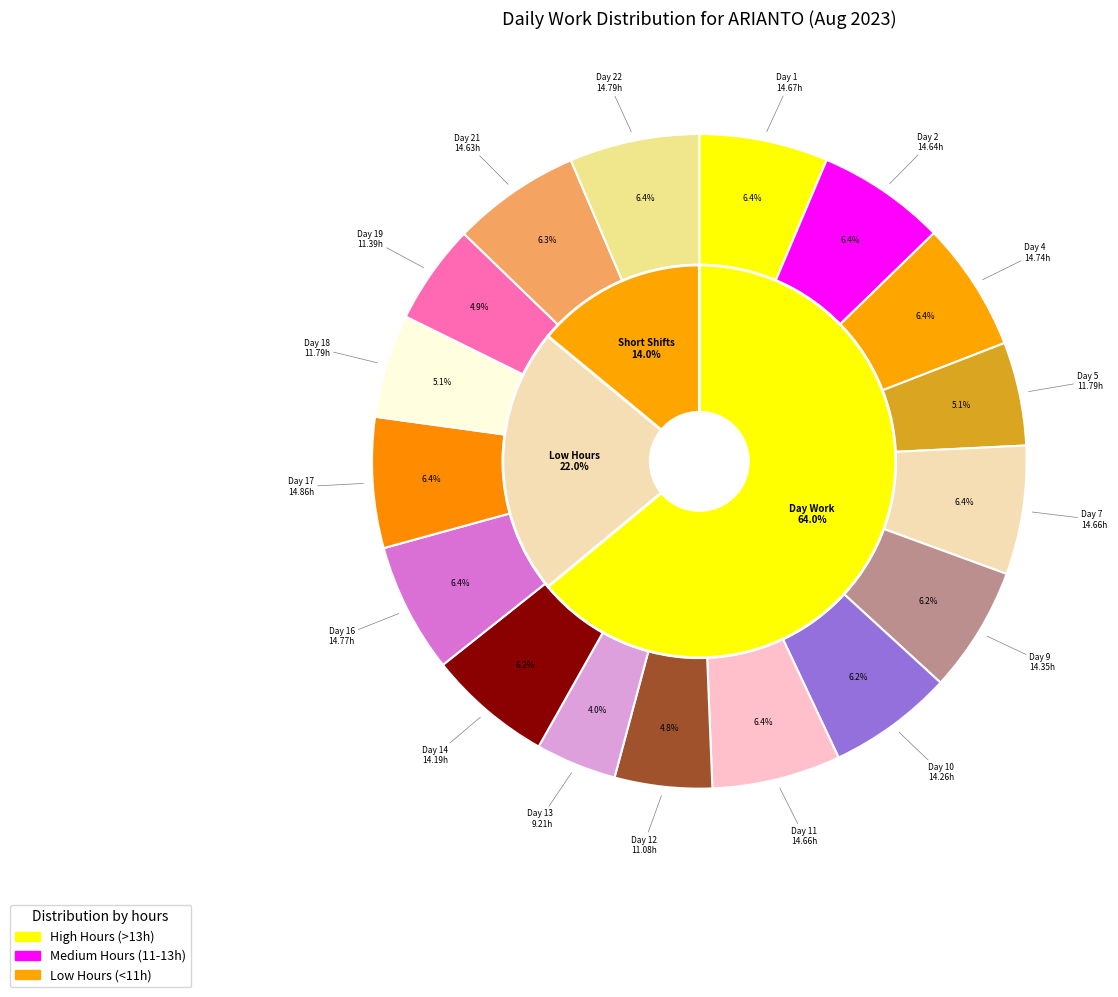

The Day 12 slice represents 15% of the pie. True or false?

False